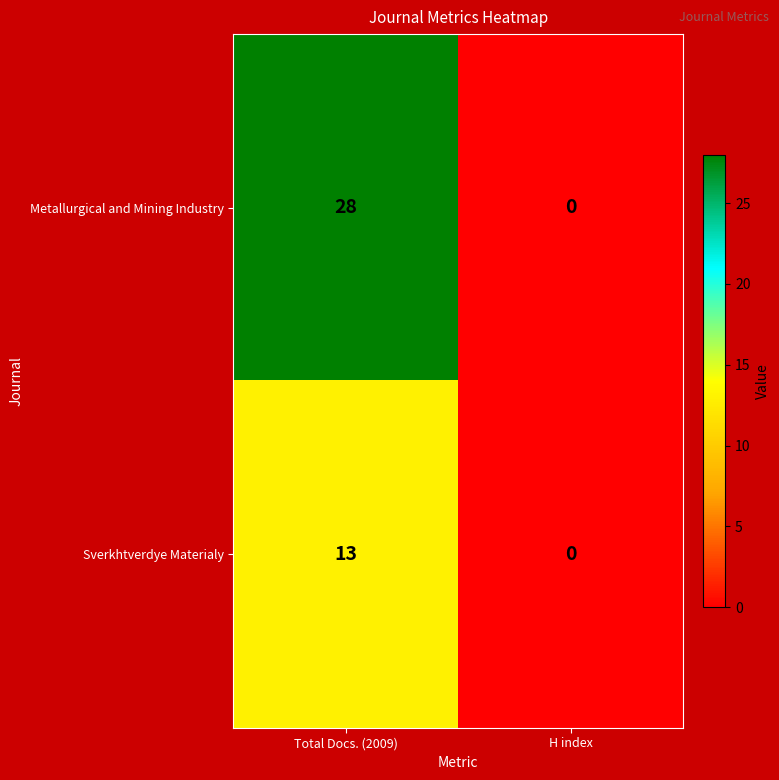

Rank the series by their average value, from highest to lowest.

Metallurgical and Mining Industry, Sverkhtverdye Materialy